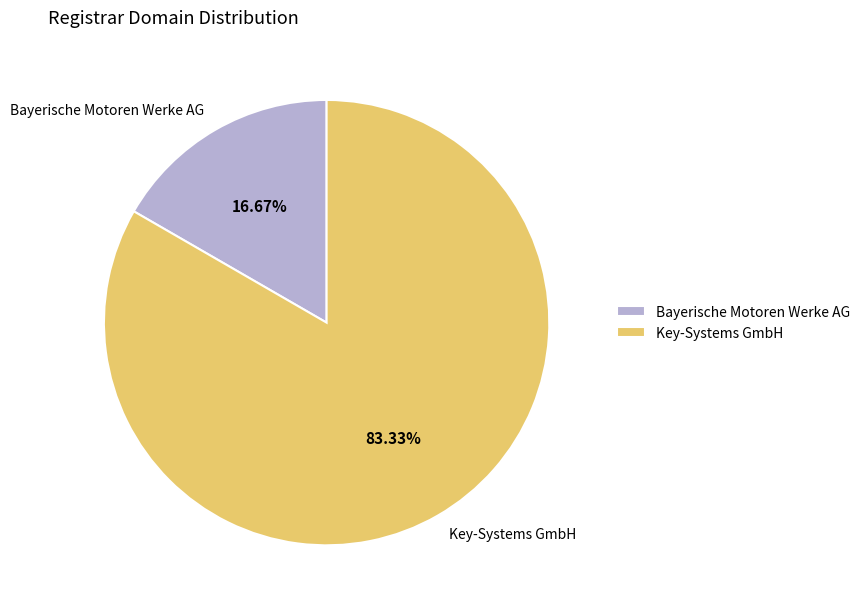

What is the ratio of the value at Bayerische Motoren Werke AG to the value at Key-Systems GmbH?

0.2